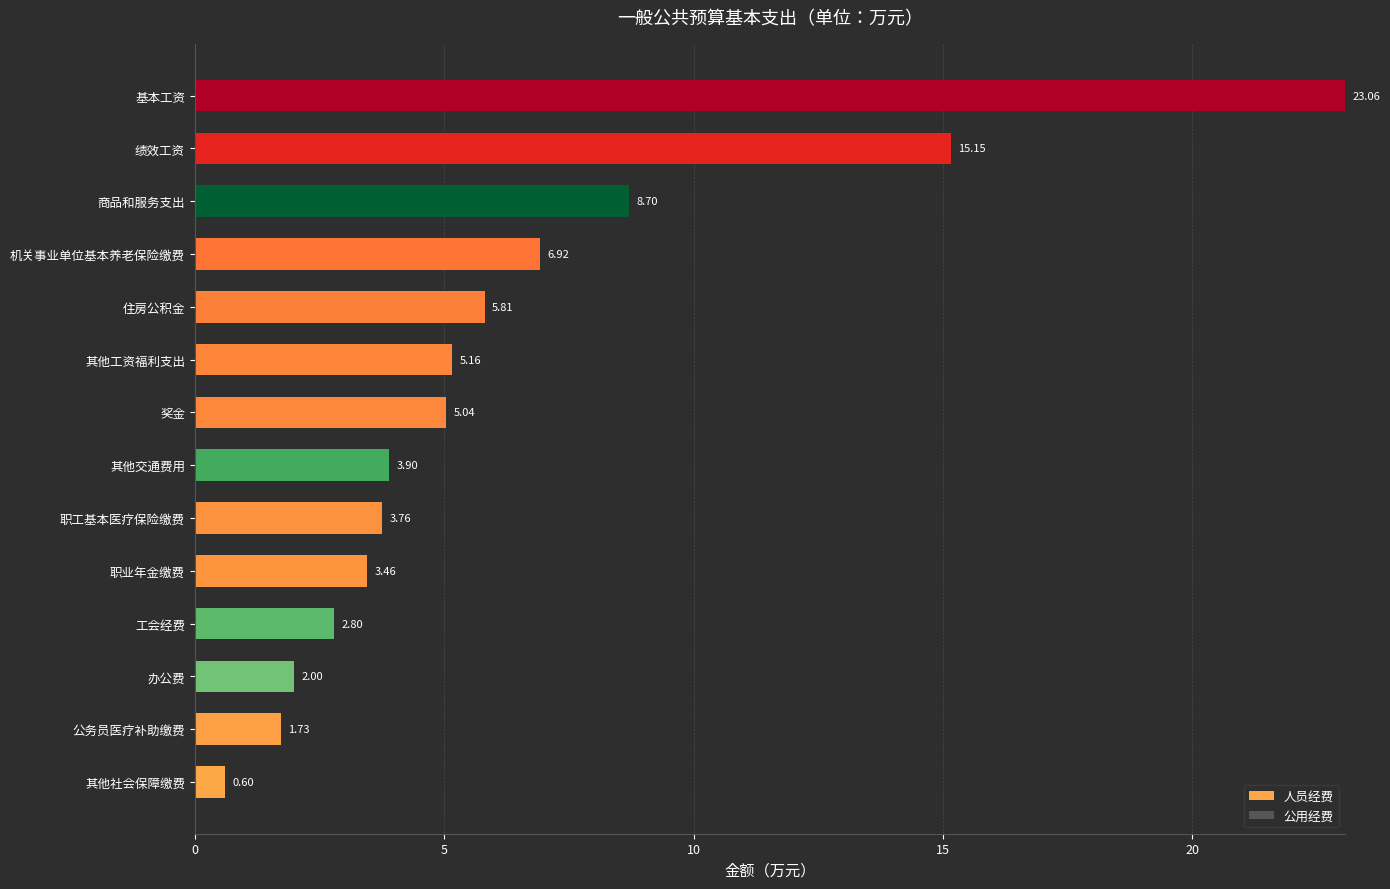

How many values in 人员经费 are above zero?

10